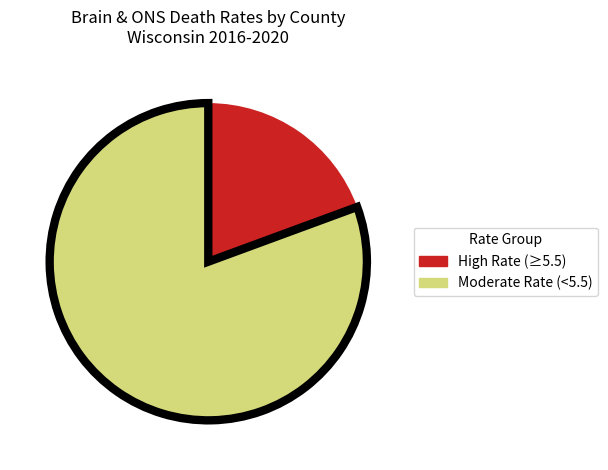

Rank the categories by value from highest to lowest.

Moderate Rate (<5.5), High Rate (≥5.5)